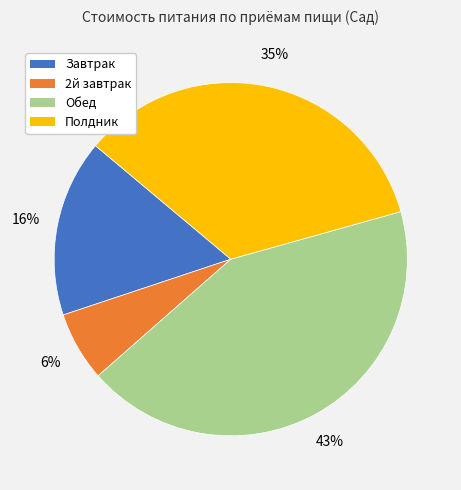

Which has a higher value, Обед or 2й завтрак?

Обед